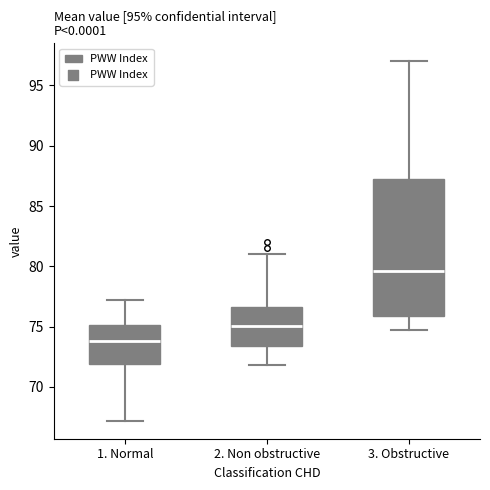

Reading left to right, read every box against the y-axis: the position of its median line, the range the box covers, and the ends of its whiskers. The values are not printed on the chart, so give them approximately, as read against the axis.

1. Normal: median 74.0, box 72.0 to 75.0, whiskers 67.0 to 77.0
2. Non obstructive: median 75.0, box 73.5 to 76.5, whiskers 72.0 to 81.0
3. Obstructive: median 79.5, box 76.0 to 87.5, whiskers 74.5 to 97.0